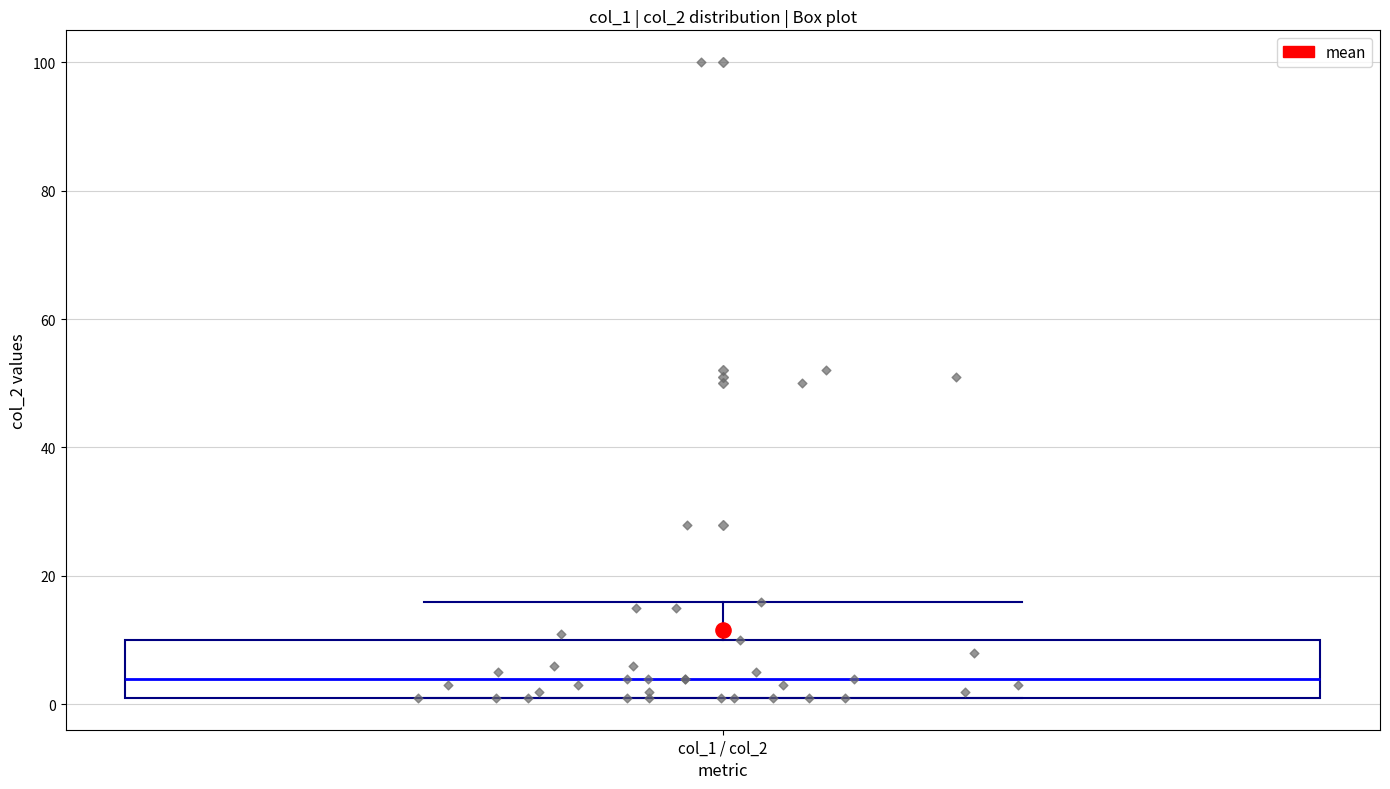

Where is the upper edge of the box for col_1 / col_2 on the y-axis? The values are not printed on the chart, so give them approximately, as read against the axis.

10